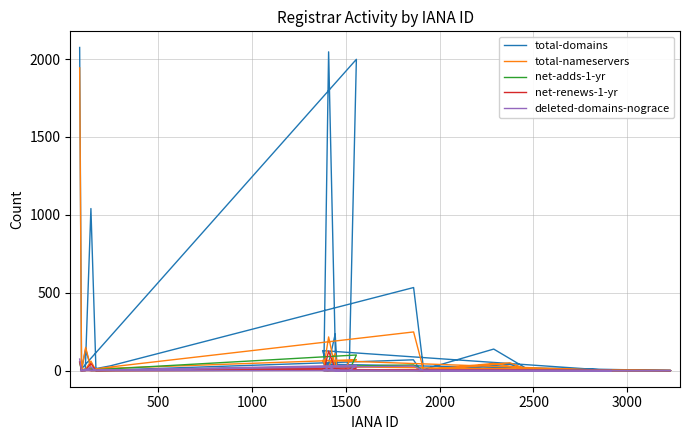

What is the sum of all net-renews-1-yr values?

276